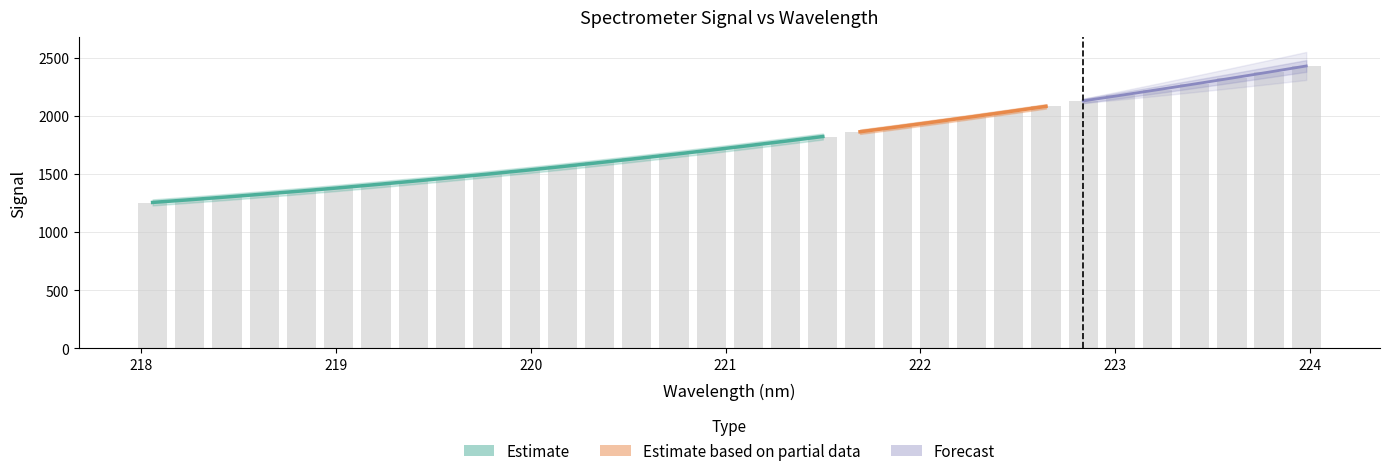

Reading right to left, extract all data points from this chart.

2430.9	2376.5	2326.0	2273.8	2224.5	2176.8	2130.1	2082.4	2036.0	1990.4	1946.0	1904.0	1860.8	1822.3	1784.6	1744.8	1705.2	1669.4	1634.3	1599.7	1565.1	1531.6	1500.1	1469.2	1439.1	1410.3	1381.5	1355.0	1329.0	1302.5	1278.0	1254.4